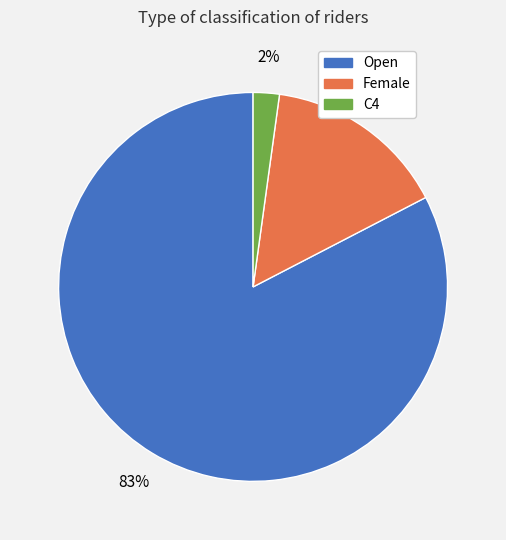

The Open slice represents 68% of the pie. True or false?

False